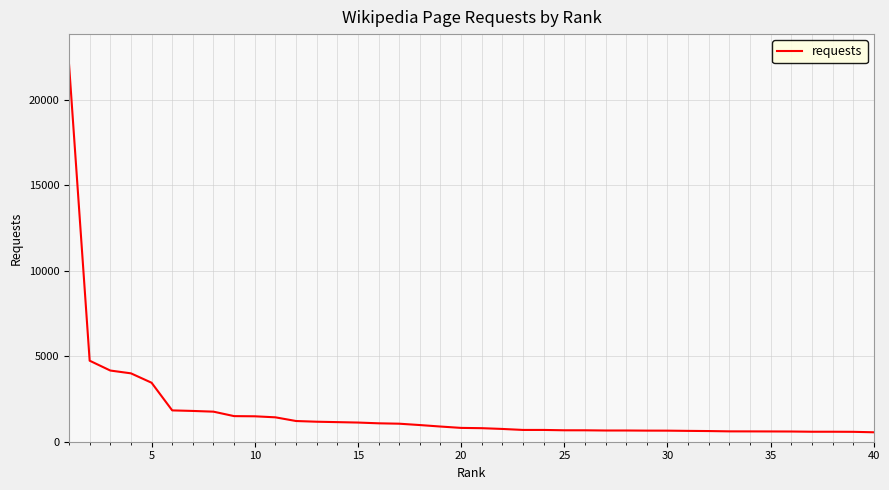

What is the maximum value shown in the chart?

22072